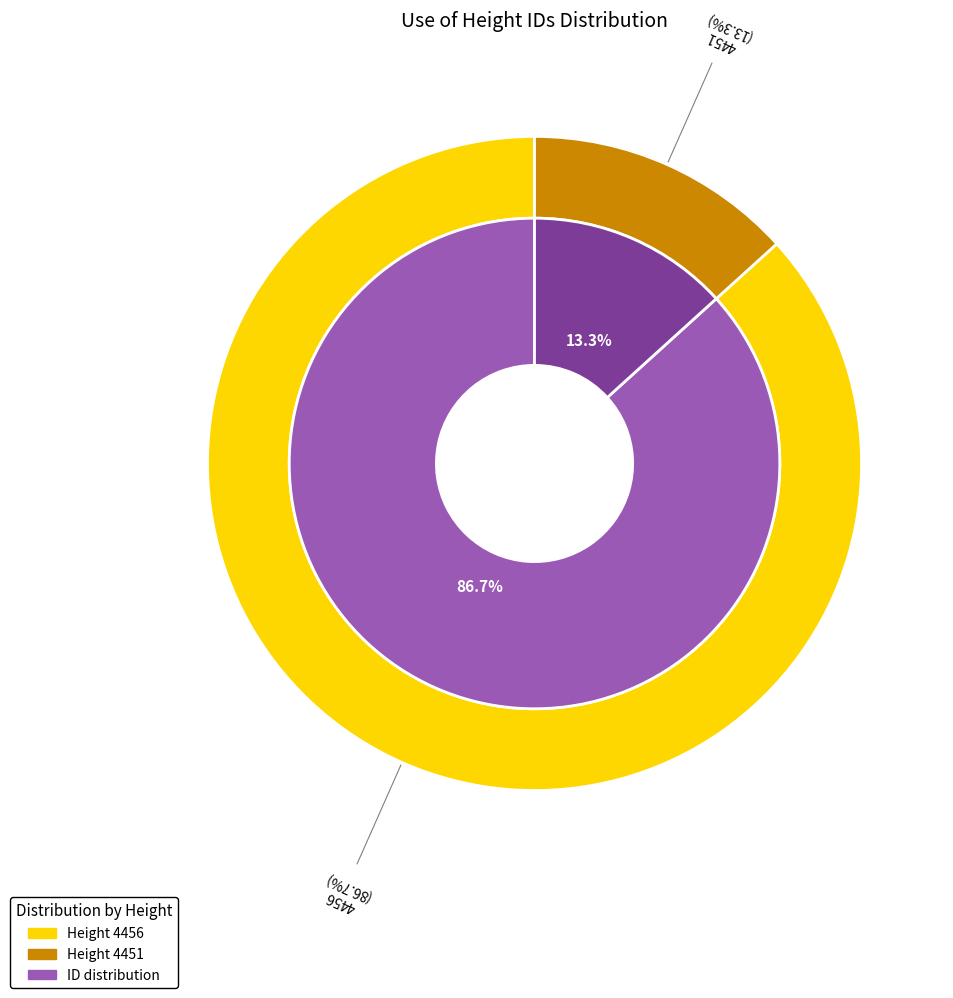

To the nearest percent, what is the difference between the largest and smallest slice percentages?

73%